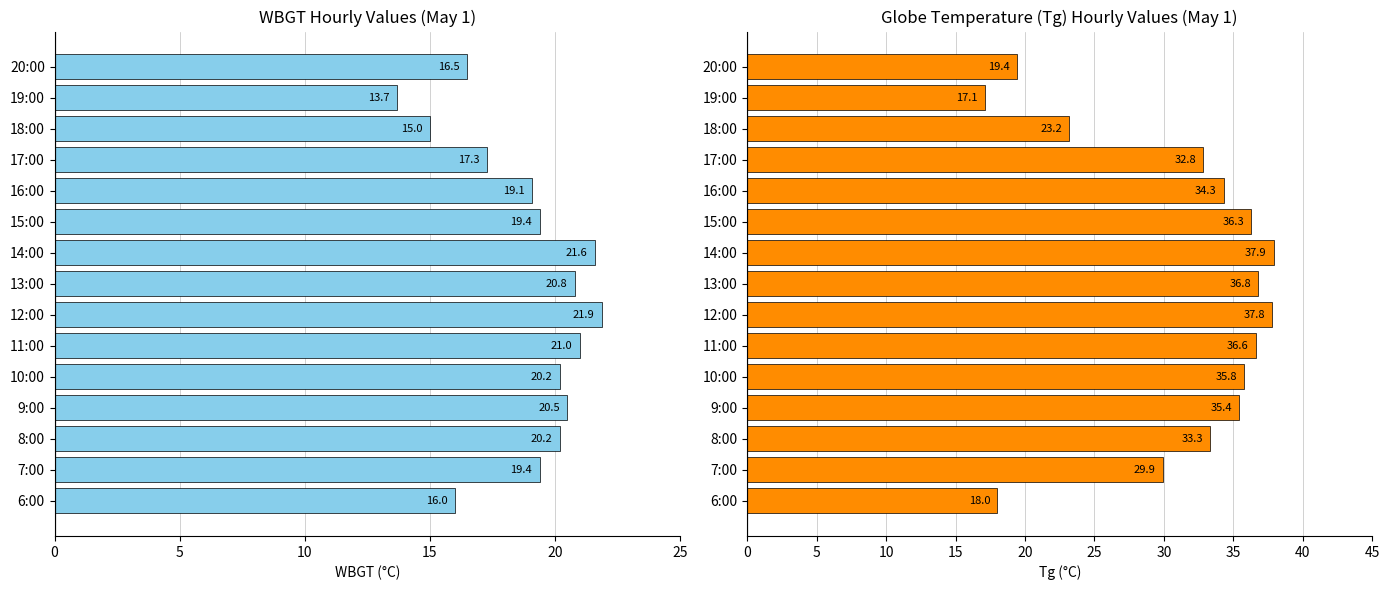

Count the number of data series in this chart.

2